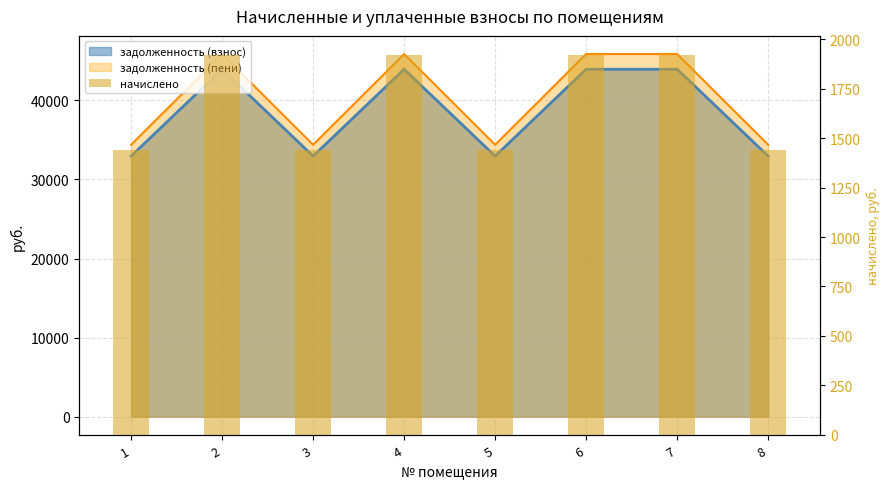

Rank the categories by value from lowest to highest.

1, 3, 5, 8, 2, 4, 6, 7